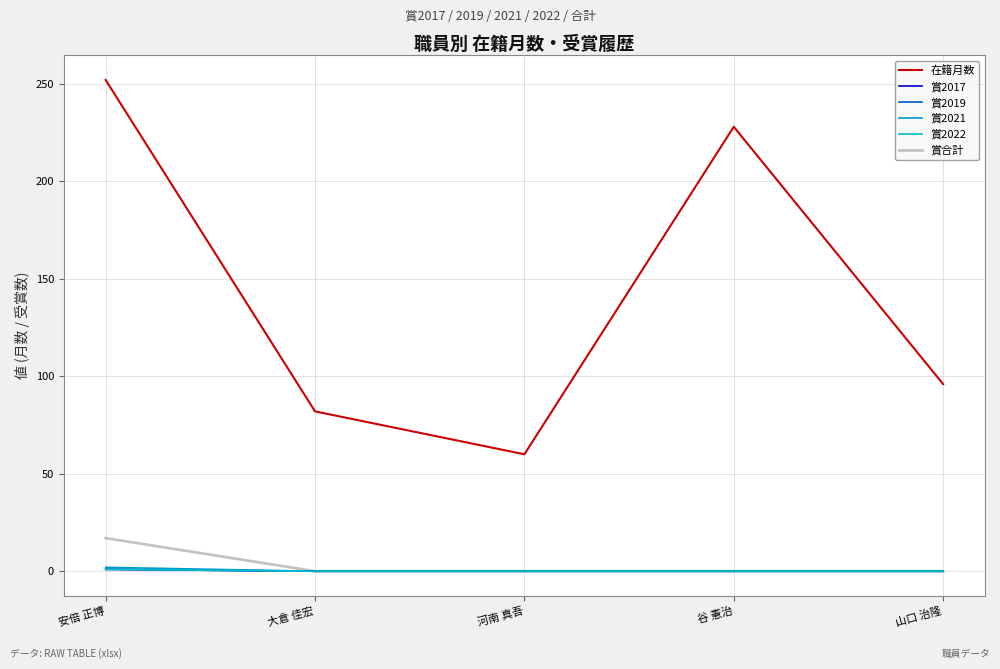

Is this an area chart (filled region under the line)?

No